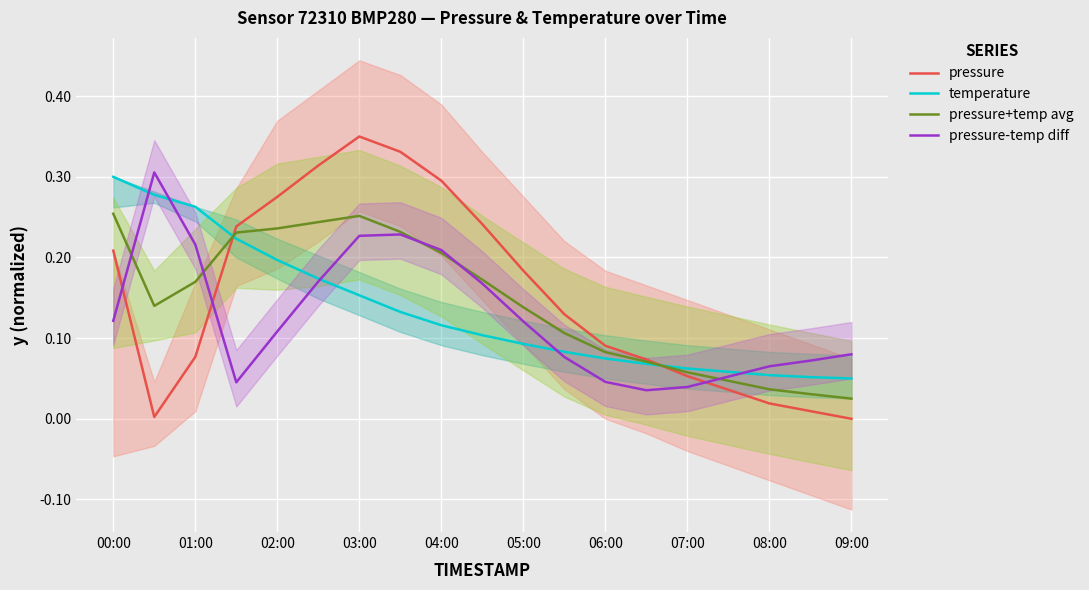

Is it true that pressure equals 0.0 at 09:00?

True